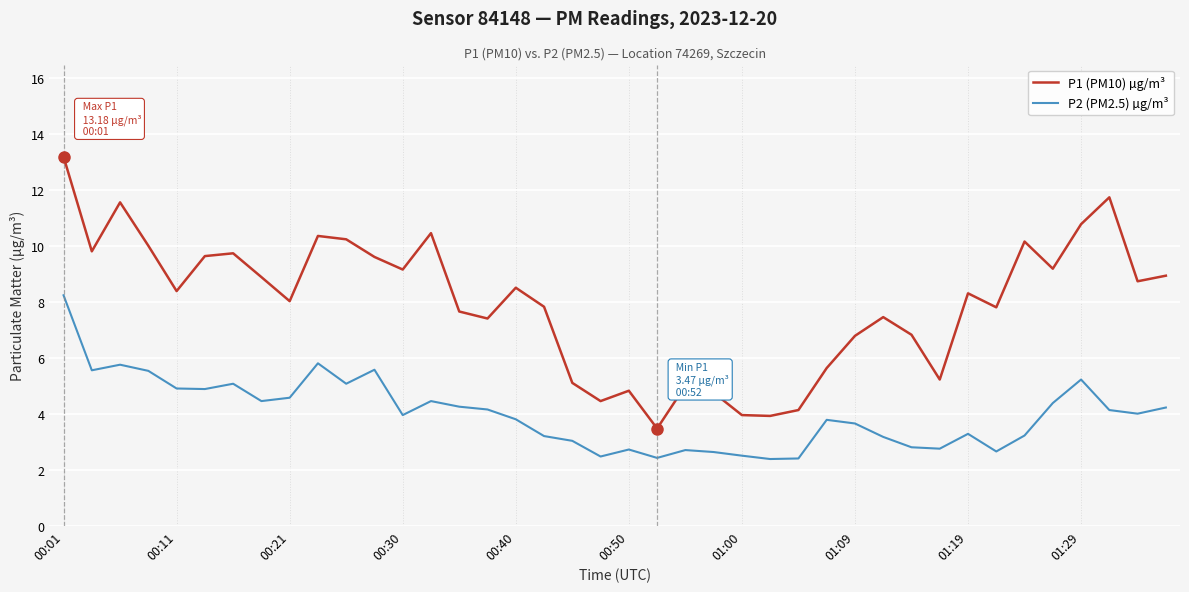

What is the difference between the maximum and minimum values in the P1 (PM10) µg/m³ series?

9.7